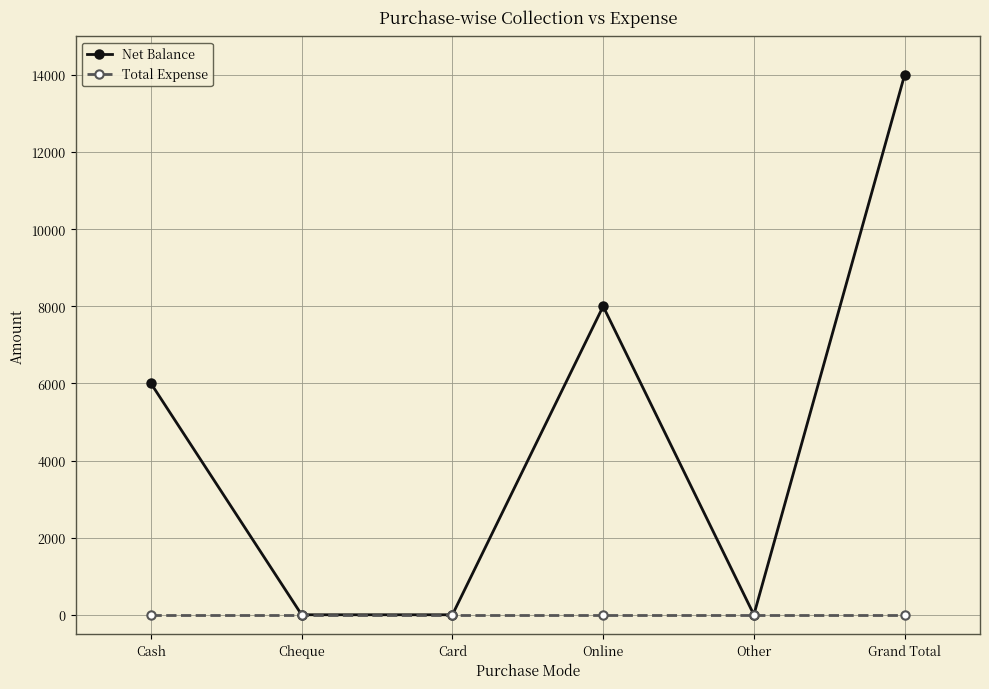

Between Cash and Grand Total, which series saw the biggest shift?

Net Balance